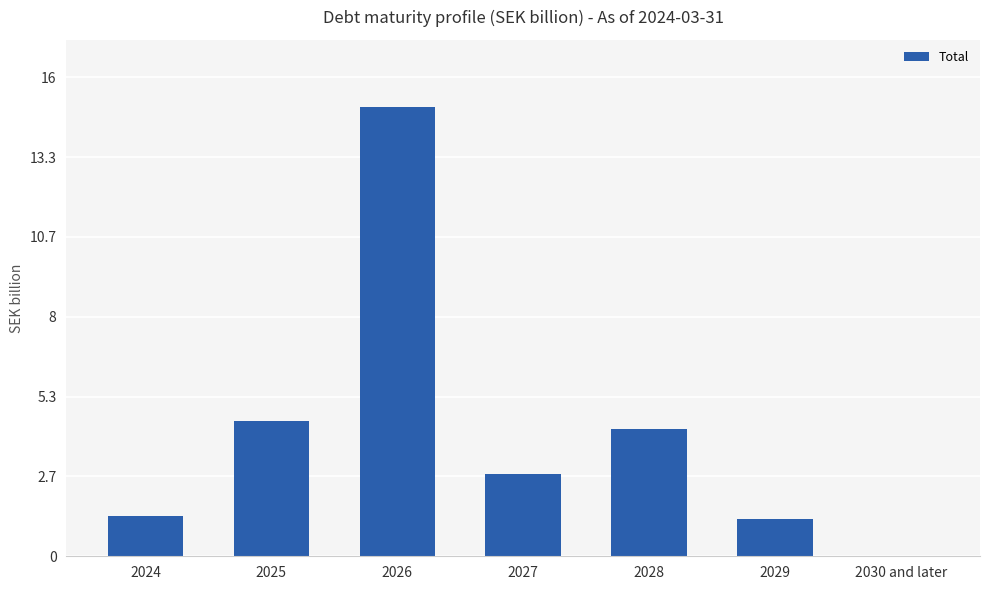

What is the maximum value shown in the chart?

15.0